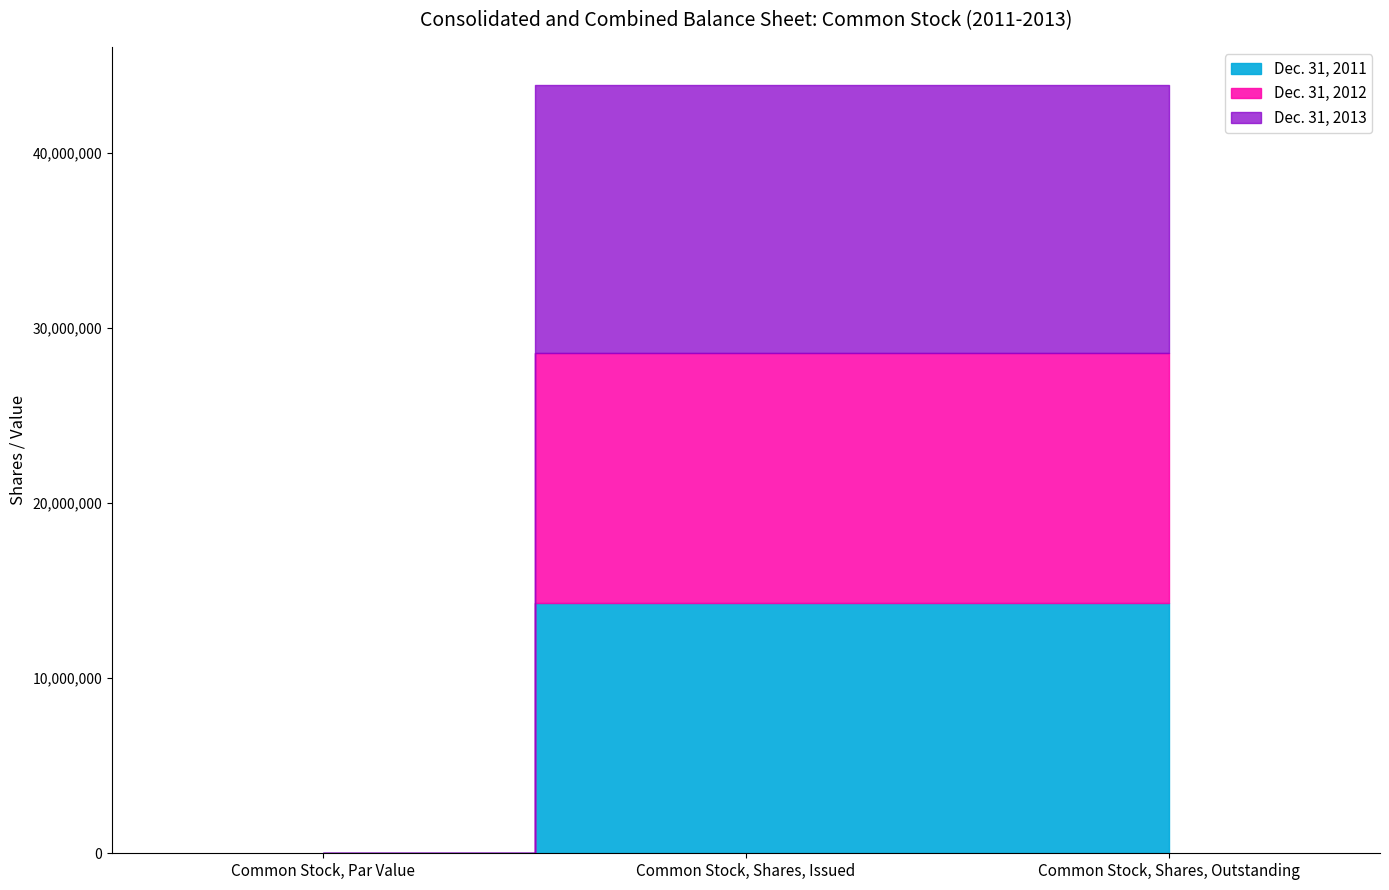

The Dec. 31, 2012 series shows 6339926 at Common Stock, Par Value. True or false?

False